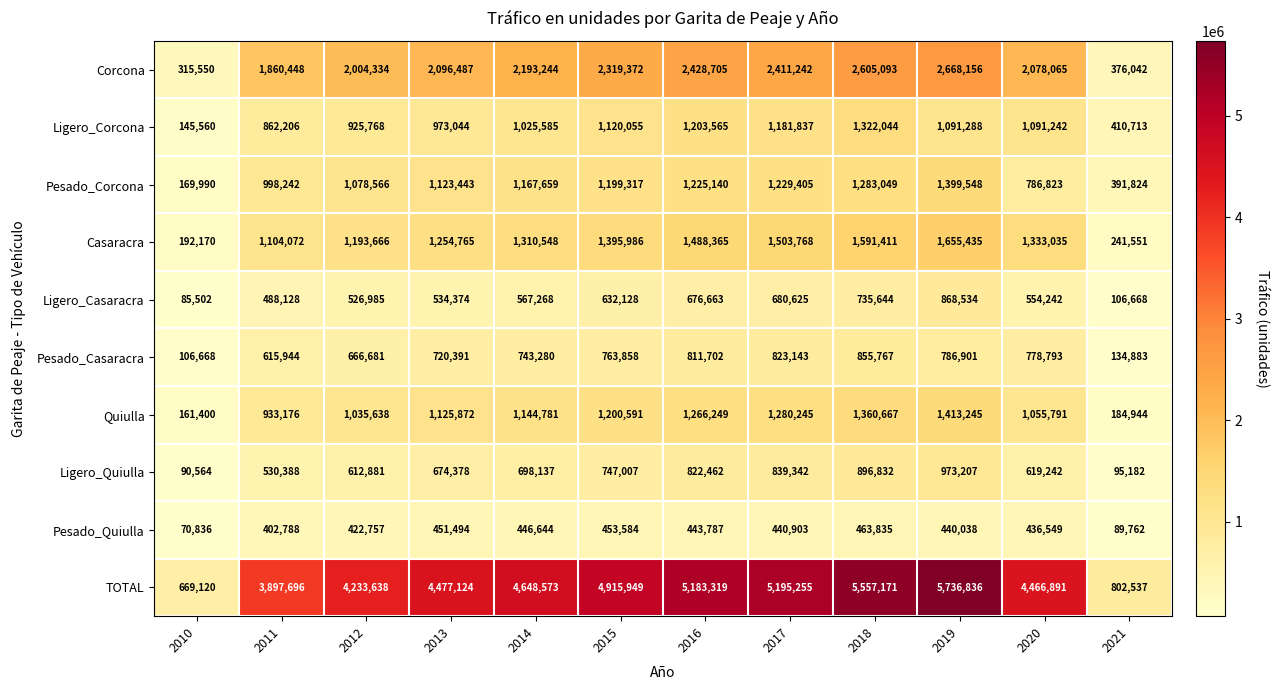

The Quiulla series shows 1460195 at 2011. True or false?

False